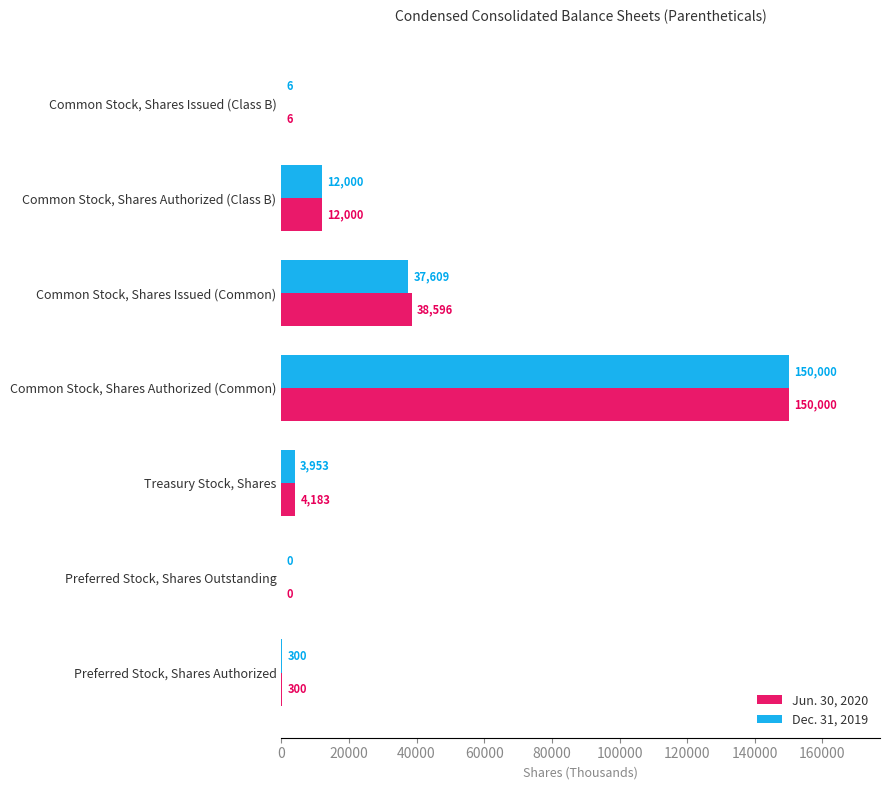

What is the sum of all Dec. 31, 2019 values?

203868